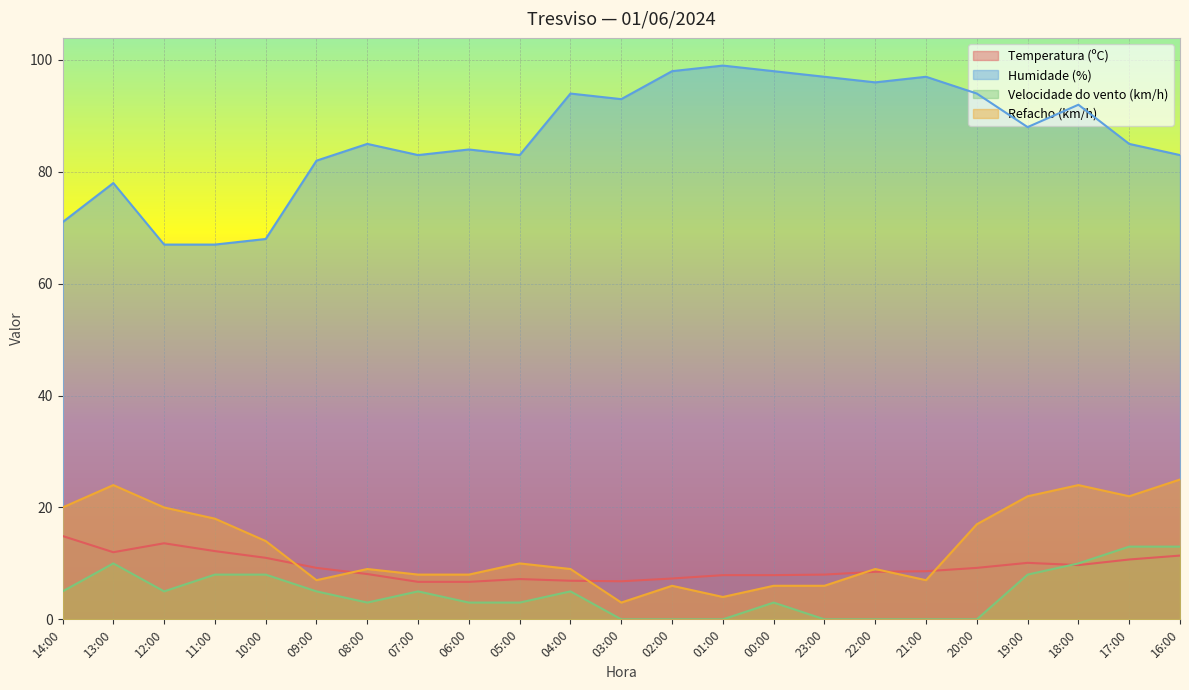

How many lines are shown in the chart?

4